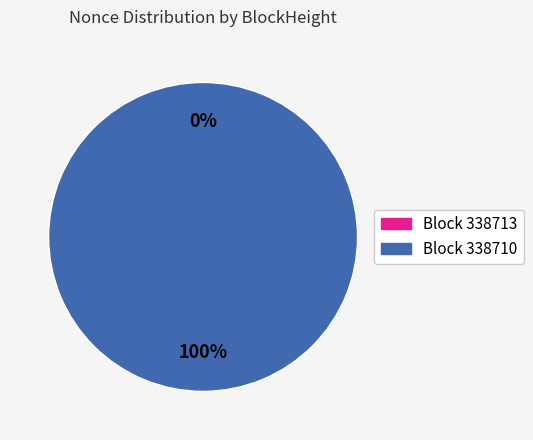

What is the total percentage of 338710 and 338713?

100.0%